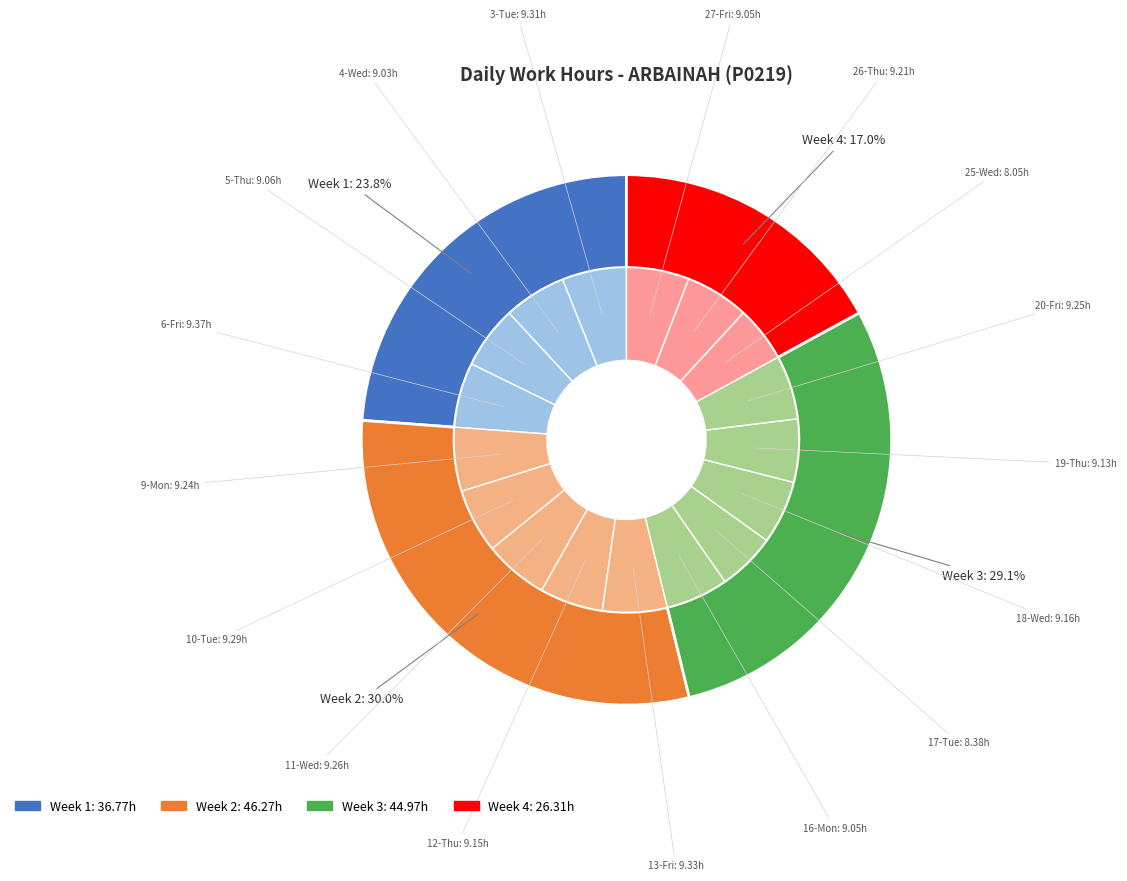

Is there any slice that represents more than half of the pie?

No